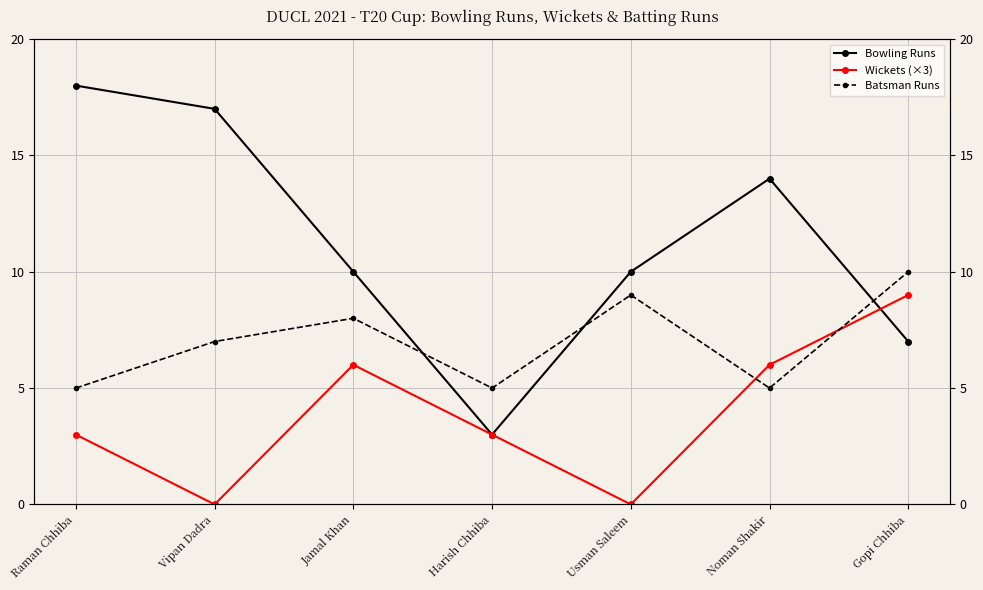

What are all the series names shown in the legend?

Bowling Runs, Wickets (×3), Batsman Runs